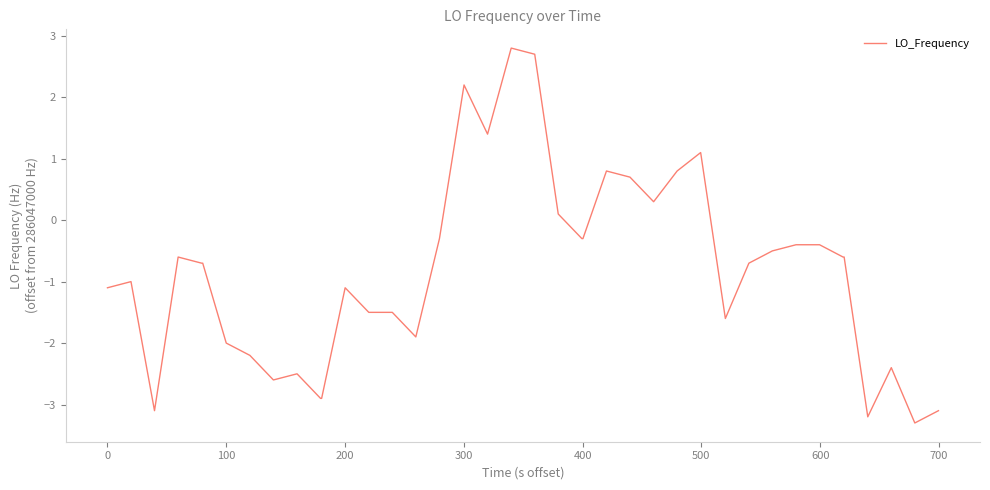

What is the difference between the maximum and minimum values?

6.1